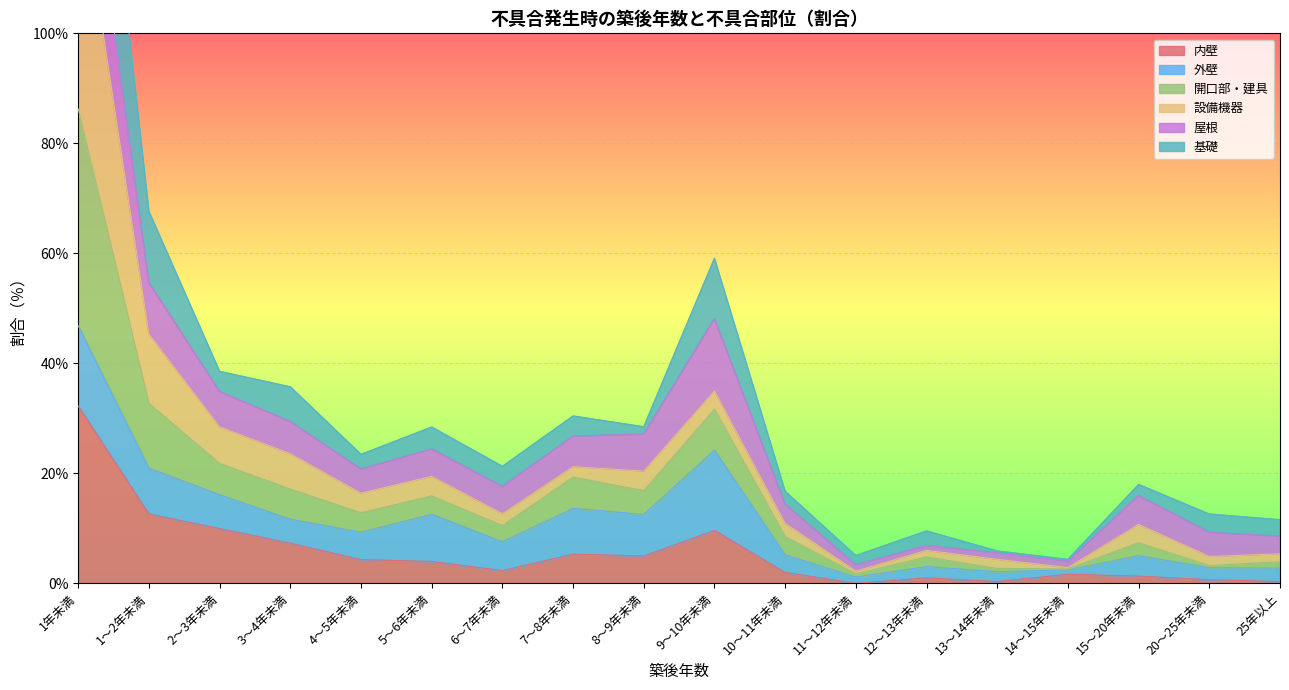

What is the difference between the maximum and minimum values in the 開口部・建具 series?

127.4